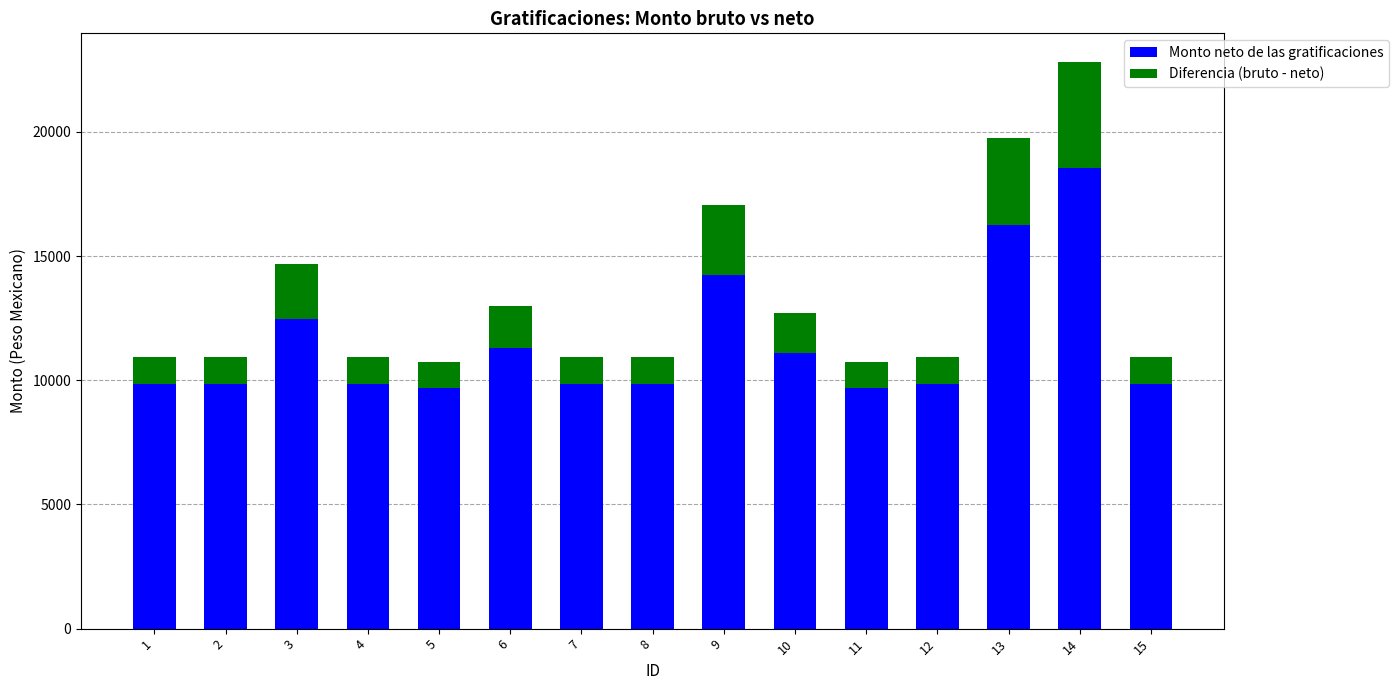

Count the number of data series in this chart.

2